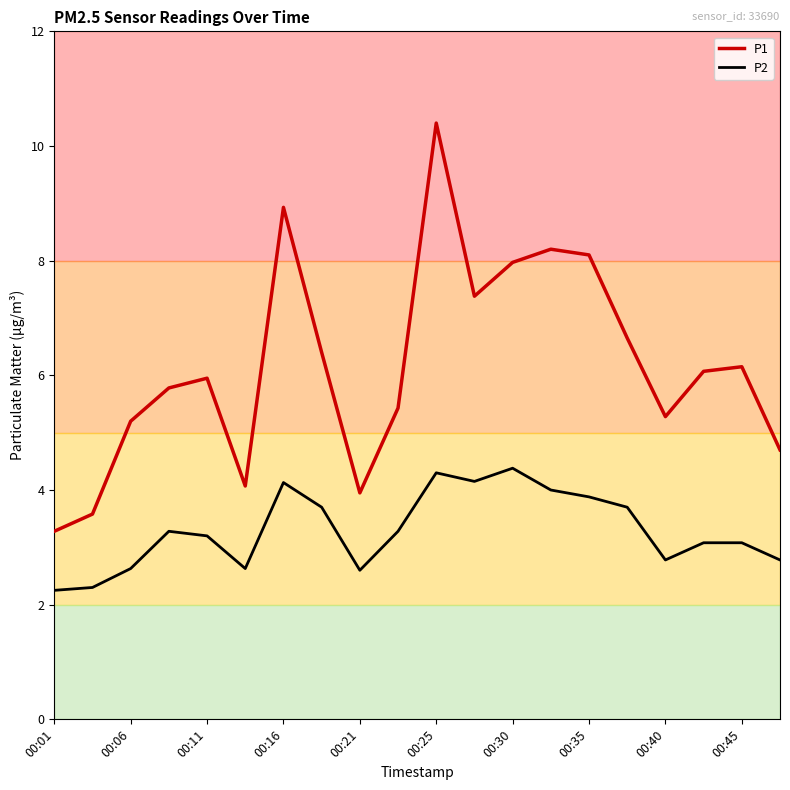

What is the difference between the maximum and minimum values in the P2 series?

2.1